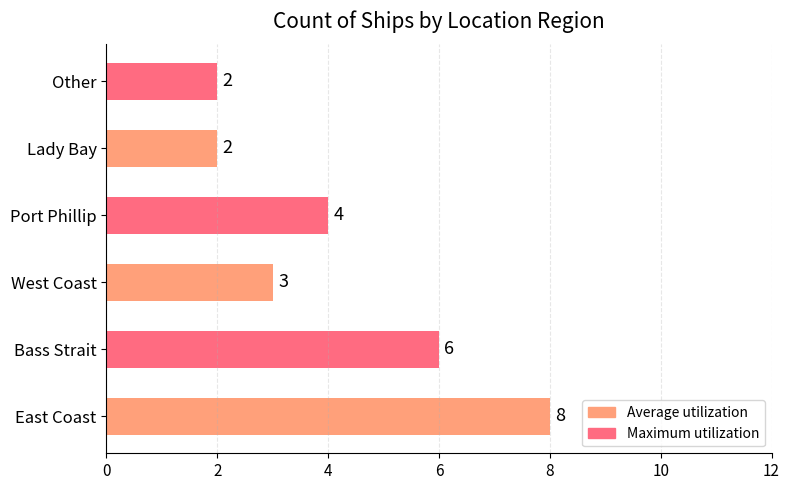

What is the maximum value shown in the chart?

8